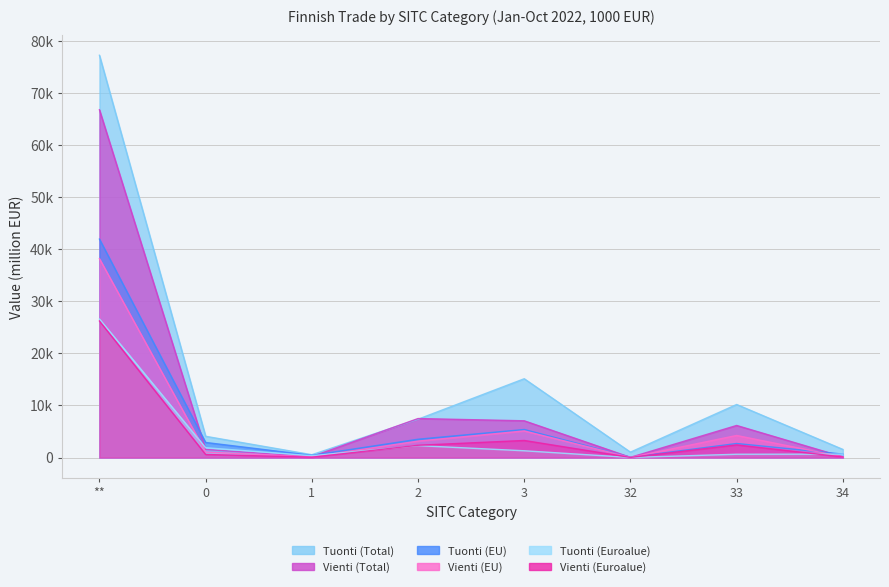

What is the approximate value of Tuonti (Euroalue) at 1?

345.8